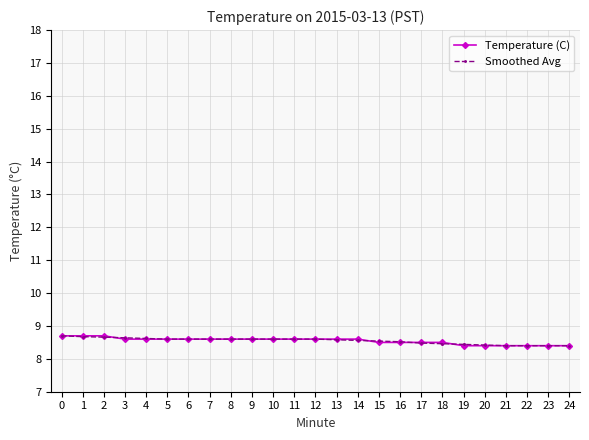

What is the approximate value of Smoothed Avg at 24?

8.4